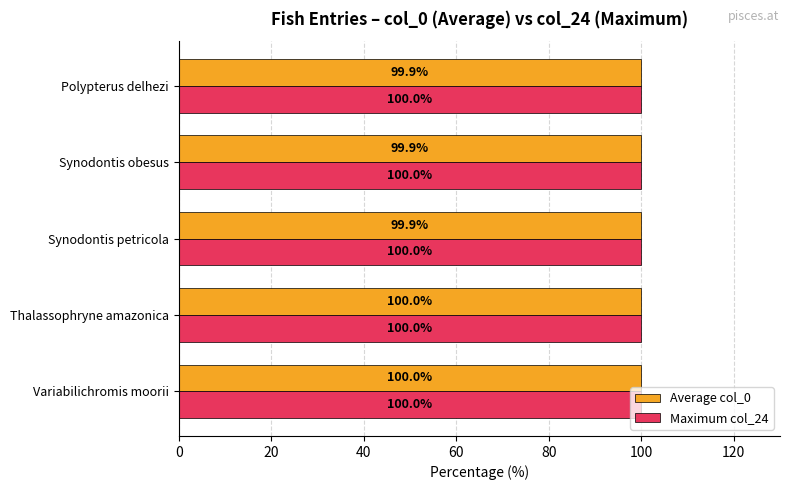

What is the average value of the Average col_0 series?

99.9